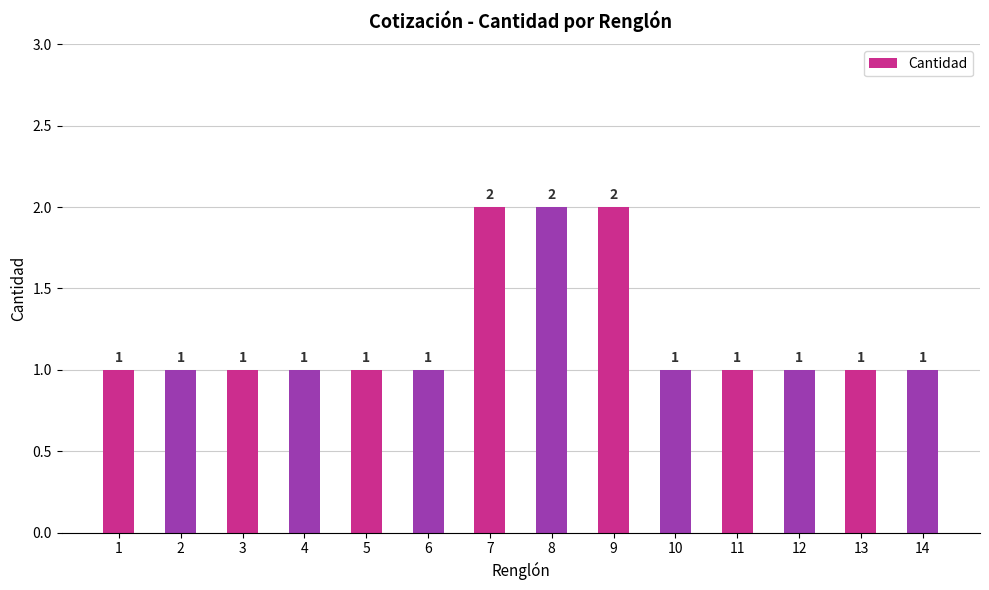

Reading right to left, extract all data points from this chart.

14=1	13=1	12=1	11=1	10=1	9=2	8=2	7=2	6=1	5=1	4=1	3=1	2=1	1=1